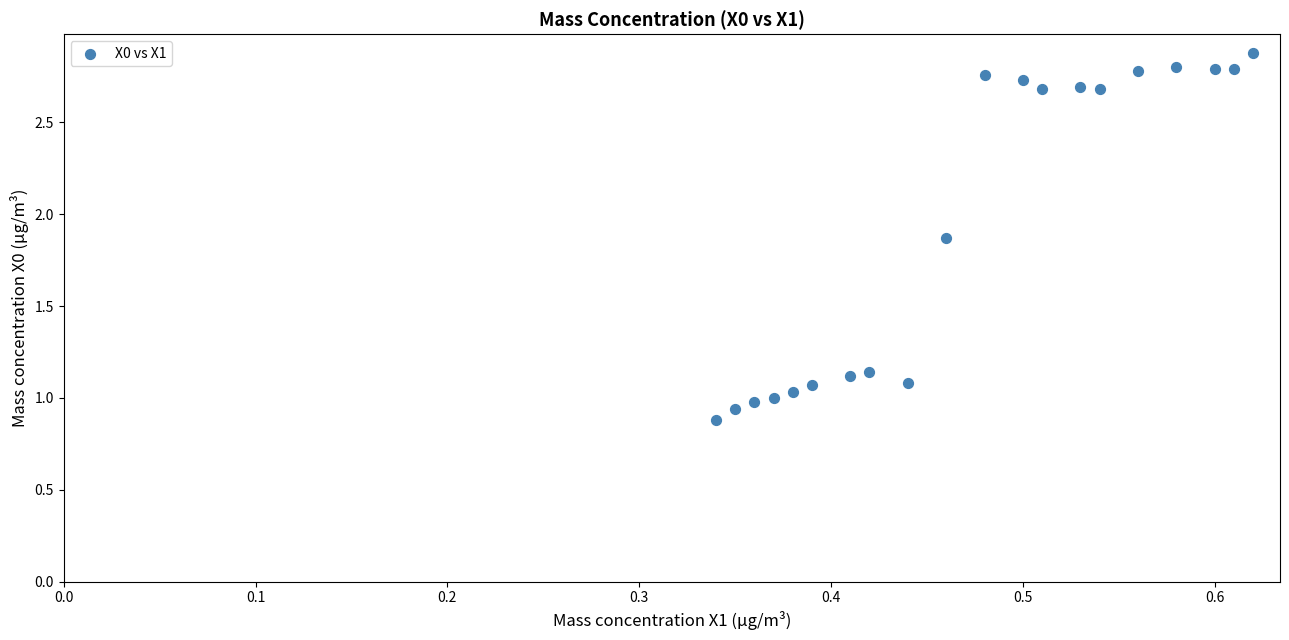

What is the range of Y values (max minus min)?

2.0